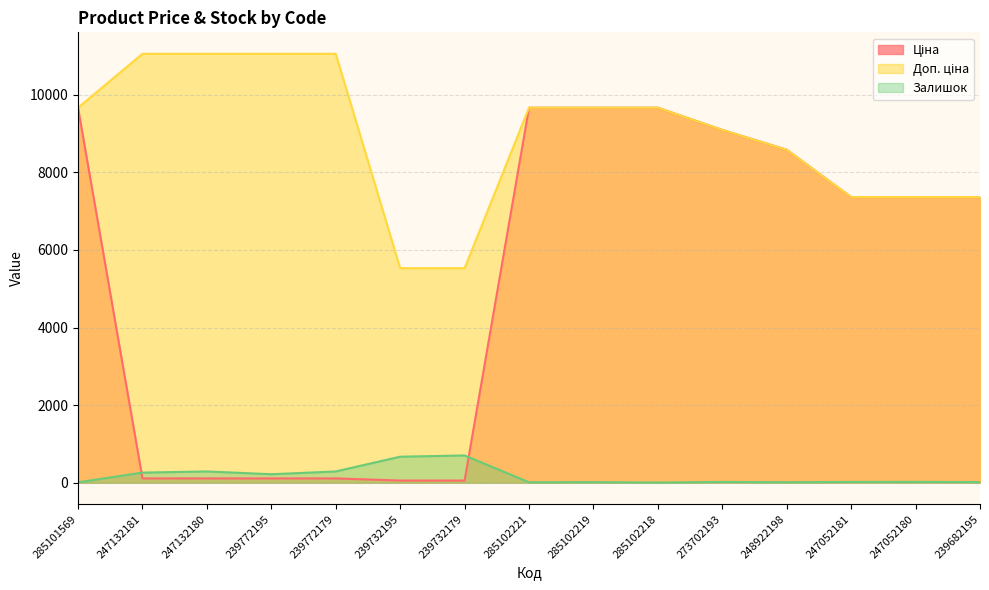

Reading right to left, transcribe all the data shown in this chart.

Ціна: 239682195=7360.2	247052180=7360.2	247052181=7360.2	248922198=8581.1	273702193=9092.0	285102218=9664.7	285102219=9664.7	285102221=9664.7	239732179=55.3	239732195=55.3	239772179=110.5	239772195=110.5	247132180=110.5	247132181=110.5	285101569=9664.7
Доп. ціна: 239682195=7360.2	247052180=7360.2	247052181=7360.2	248922198=8581.1	273702193=9092.0	285102218=9664.7	285102219=9664.7	285102221=9664.7	239732179=5528.0	239732195=5528.0	239772179=11055.0	239772195=11055.0	247132180=11055.0	247132181=11055.0	285101569=9664.7
Залишок: 239682195=16.0	247052180=21.0	247052181=20.0	248922198=12.0	273702193=20.0	285102218=3.0	285102219=14.0	285102221=11.0	239732179=702.0	239732195=670.0	239772179=290.0	239772195=218.0	247132180=290.0	247132181=260.0	285101569=10.0